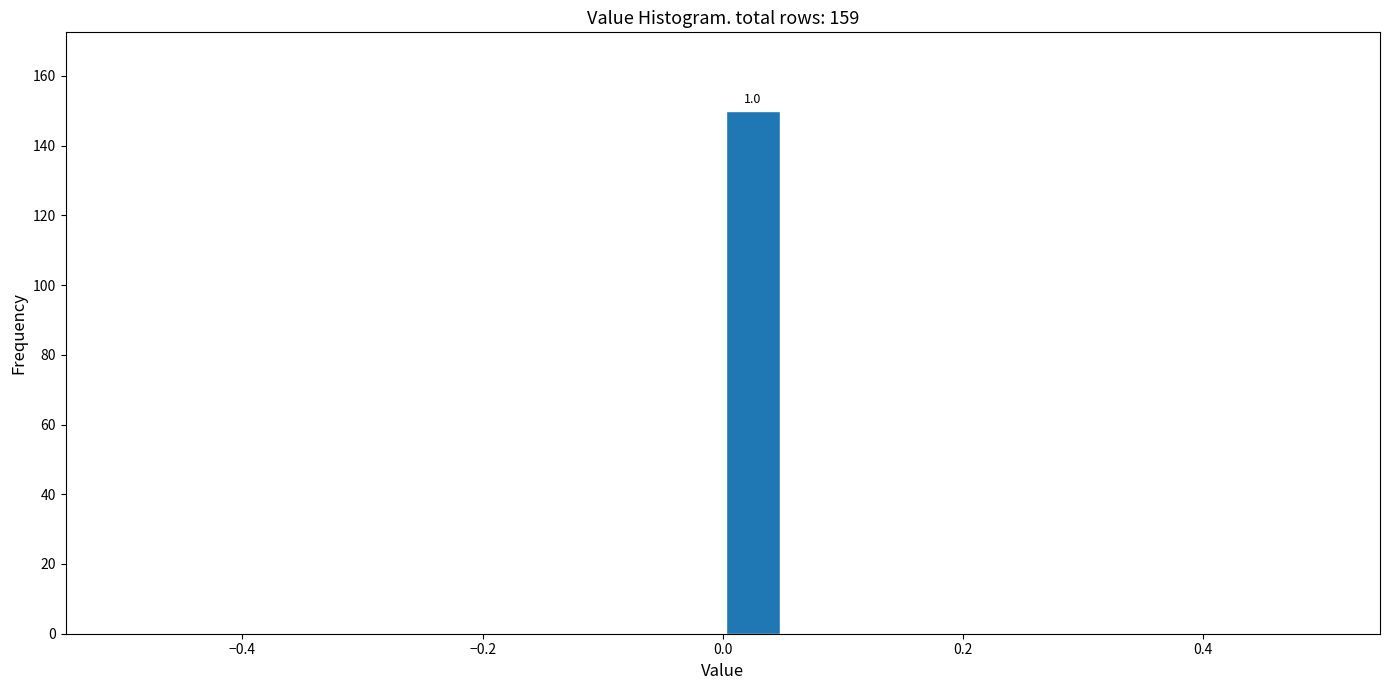

Around what value on the x-axis is the tallest bar? Give the approximate position of its centre, as read against the axis.

0.02